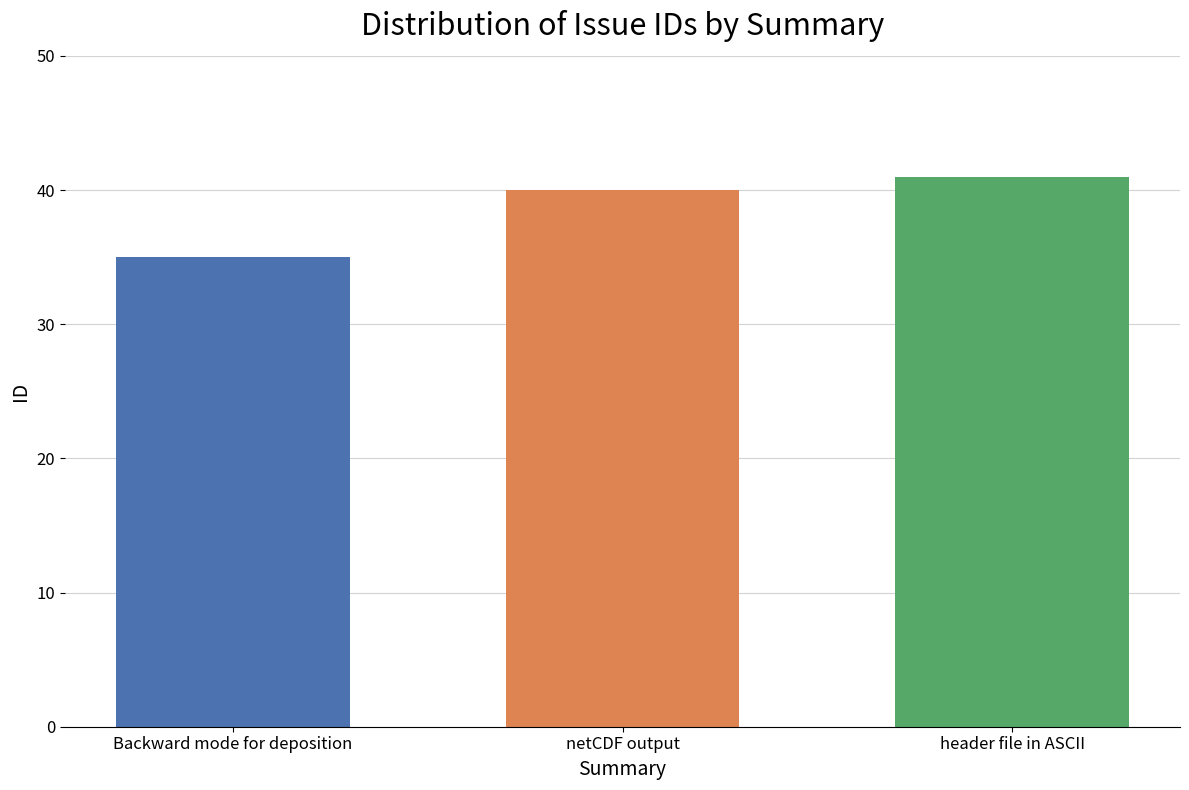

What is the spread (max minus min) of values at netCDF output?

6